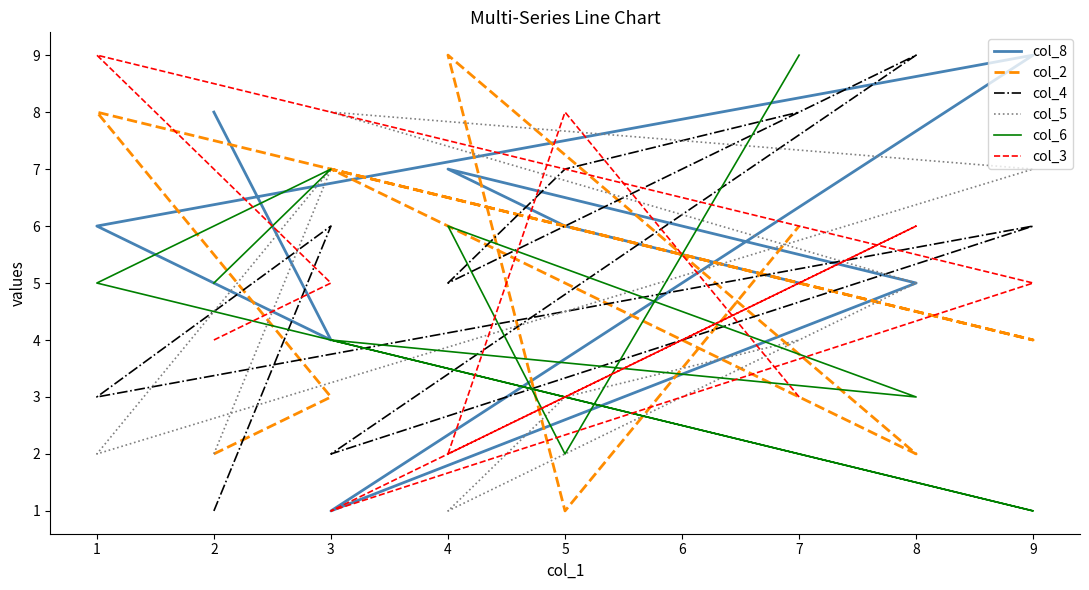

After their last crossing, which series has the higher values: col_6 or col_2?

col_6